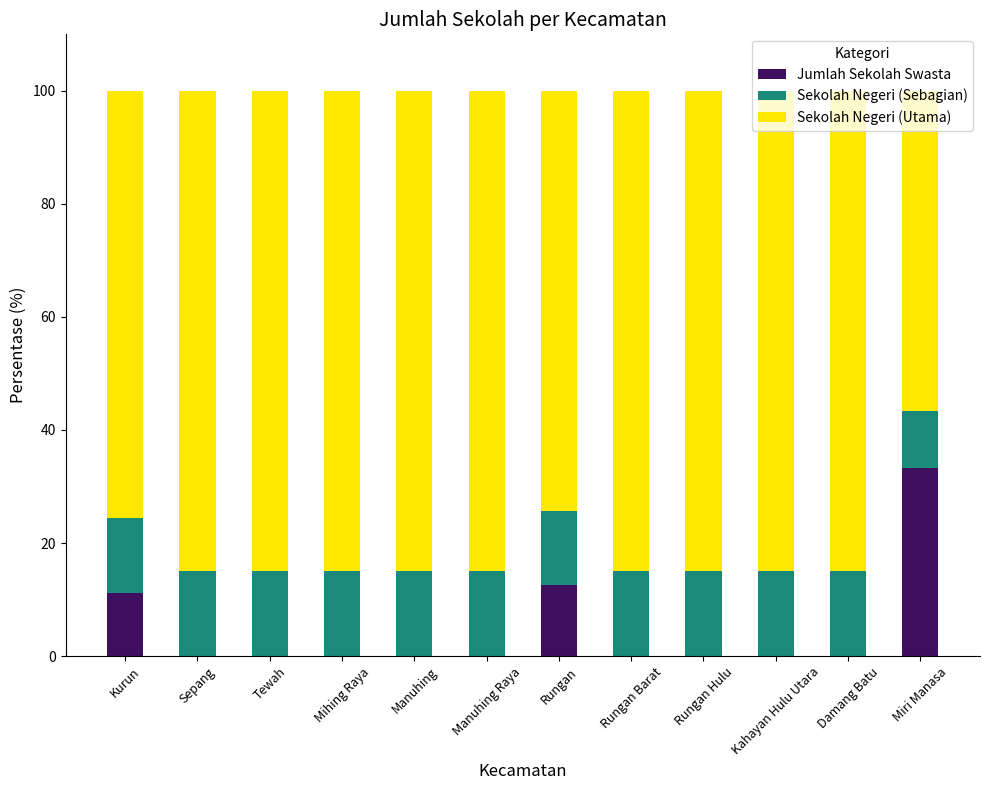

The Jumlah Sekolah Swasta series shows 0.0 at Kahayan Hulu Utara. True or false?

True